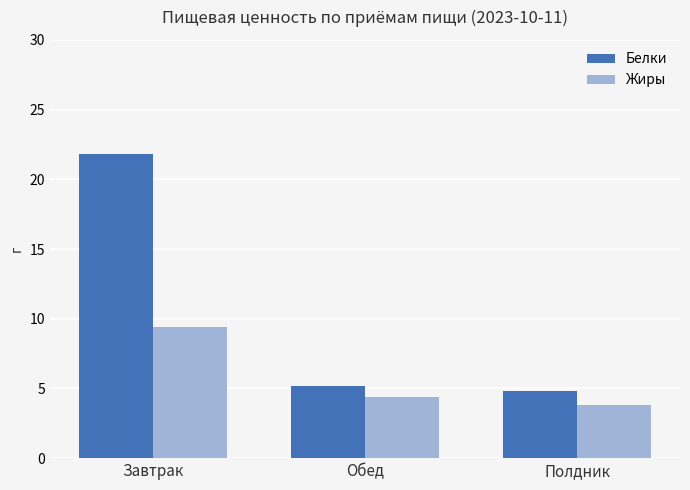

Which series has the widest spread of values?

Белки